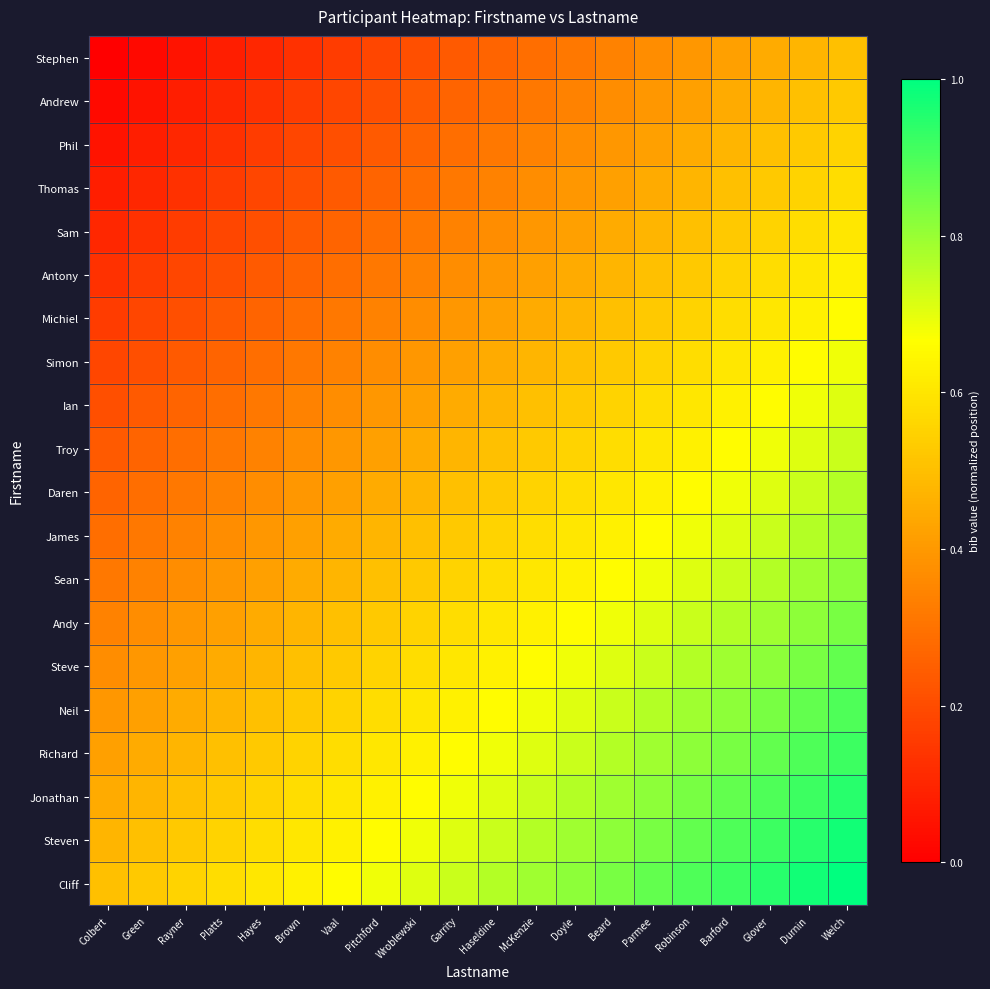

Reading left to right, transcribe all the data shown in this chart.

Stephen: Colbert=0.0	Green=0.0	Rayner=0.1	Platts=0.1	Hayes=0.1	Brown=0.1	Vaal=0.2	Pitchford=0.2	Wroblewski=0.2	Garrity=0.2	Haseldine=0.3	McKenzie=0.3	Doyle=0.3	Beard=0.3	Parmee=0.4	Robinson=0.4	Barford=0.4	Glover=0.4	Durnin=0.5	Welch=0.5
Andrew: Colbert=0.0	Green=0.1	Rayner=0.1	Platts=0.1	Hayes=0.1	Brown=0.2	Vaal=0.2	Pitchford=0.2	Wroblewski=0.2	Garrity=0.3	Haseldine=0.3	McKenzie=0.3	Doyle=0.3	Beard=0.4	Parmee=0.4	Robinson=0.4	Barford=0.4	Glover=0.5	Durnin=0.5	Welch=0.5
Phil: Colbert=0.1	Green=0.1	Rayner=0.1	Platts=0.1	Hayes=0.2	Brown=0.2	Vaal=0.2	Pitchford=0.2	Wroblewski=0.3	Garrity=0.3	Haseldine=0.3	McKenzie=0.3	Doyle=0.4	Beard=0.4	Parmee=0.4	Robinson=0.4	Barford=0.5	Glover=0.5	Durnin=0.5	Welch=0.6
Thomas: Colbert=0.1	Green=0.1	Rayner=0.1	Platts=0.2	Hayes=0.2	Brown=0.2	Vaal=0.2	Pitchford=0.3	Wroblewski=0.3	Garrity=0.3	Haseldine=0.3	McKenzie=0.4	Doyle=0.4	Beard=0.4	Parmee=0.4	Robinson=0.5	Barford=0.5	Glover=0.5	Durnin=0.6	Welch=0.6
Sam: Colbert=0.1	Green=0.1	Rayner=0.2	Platts=0.2	Hayes=0.2	Brown=0.2	Vaal=0.3	Pitchford=0.3	Wroblewski=0.3	Garrity=0.3	Haseldine=0.4	McKenzie=0.4	Doyle=0.4	Beard=0.4	Parmee=0.5	Robinson=0.5	Barford=0.5	Glover=0.6	Durnin=0.6	Welch=0.6
Antony: Colbert=0.1	Green=0.2	Rayner=0.2	Platts=0.2	Hayes=0.2	Brown=0.3	Vaal=0.3	Pitchford=0.3	Wroblewski=0.3	Garrity=0.4	Haseldine=0.4	McKenzie=0.4	Doyle=0.4	Beard=0.5	Parmee=0.5	Robinson=0.5	Barford=0.6	Glover=0.6	Durnin=0.6	Welch=0.6
Michiel: Colbert=0.2	Green=0.2	Rayner=0.2	Platts=0.2	Hayes=0.3	Brown=0.3	Vaal=0.3	Pitchford=0.3	Wroblewski=0.4	Garrity=0.4	Haseldine=0.4	McKenzie=0.4	Doyle=0.5	Beard=0.5	Parmee=0.5	Robinson=0.6	Barford=0.6	Glover=0.6	Durnin=0.6	Welch=0.7
Simon: Colbert=0.2	Green=0.2	Rayner=0.2	Platts=0.3	Hayes=0.3	Brown=0.3	Vaal=0.3	Pitchford=0.4	Wroblewski=0.4	Garrity=0.4	Haseldine=0.4	McKenzie=0.5	Doyle=0.5	Beard=0.5	Parmee=0.6	Robinson=0.6	Barford=0.6	Glover=0.6	Durnin=0.7	Welch=0.7
Ian: Colbert=0.2	Green=0.2	Rayner=0.3	Platts=0.3	Hayes=0.3	Brown=0.3	Vaal=0.4	Pitchford=0.4	Wroblewski=0.4	Garrity=0.4	Haseldine=0.5	McKenzie=0.5	Doyle=0.5	Beard=0.6	Parmee=0.6	Robinson=0.6	Barford=0.6	Glover=0.7	Durnin=0.7	Welch=0.7
Troy: Colbert=0.2	Green=0.3	Rayner=0.3	Platts=0.3	Hayes=0.3	Brown=0.4	Vaal=0.4	Pitchford=0.4	Wroblewski=0.4	Garrity=0.5	Haseldine=0.5	McKenzie=0.5	Doyle=0.6	Beard=0.6	Parmee=0.6	Robinson=0.6	Barford=0.7	Glover=0.7	Durnin=0.7	Welch=0.7
Daren: Colbert=0.3	Green=0.3	Rayner=0.3	Platts=0.3	Hayes=0.4	Brown=0.4	Vaal=0.4	Pitchford=0.4	Wroblewski=0.5	Garrity=0.5	Haseldine=0.5	McKenzie=0.6	Doyle=0.6	Beard=0.6	Parmee=0.6	Robinson=0.7	Barford=0.7	Glover=0.7	Durnin=0.7	Welch=0.8
James: Colbert=0.3	Green=0.3	Rayner=0.3	Platts=0.4	Hayes=0.4	Brown=0.4	Vaal=0.4	Pitchford=0.5	Wroblewski=0.5	Garrity=0.5	Haseldine=0.6	McKenzie=0.6	Doyle=0.6	Beard=0.6	Parmee=0.7	Robinson=0.7	Barford=0.7	Glover=0.7	Durnin=0.8	Welch=0.8
Sean: Colbert=0.3	Green=0.3	Rayner=0.4	Platts=0.4	Hayes=0.4	Brown=0.4	Vaal=0.5	Pitchford=0.5	Wroblewski=0.5	Garrity=0.6	Haseldine=0.6	McKenzie=0.6	Doyle=0.6	Beard=0.7	Parmee=0.7	Robinson=0.7	Barford=0.7	Glover=0.8	Durnin=0.8	Welch=0.8
Andy: Colbert=0.3	Green=0.4	Rayner=0.4	Platts=0.4	Hayes=0.4	Brown=0.5	Vaal=0.5	Pitchford=0.5	Wroblewski=0.6	Garrity=0.6	Haseldine=0.6	McKenzie=0.6	Doyle=0.7	Beard=0.7	Parmee=0.7	Robinson=0.7	Barford=0.8	Glover=0.8	Durnin=0.8	Welch=0.8
Steve: Colbert=0.4	Green=0.4	Rayner=0.4	Platts=0.4	Hayes=0.5	Brown=0.5	Vaal=0.5	Pitchford=0.6	Wroblewski=0.6	Garrity=0.6	Haseldine=0.6	McKenzie=0.7	Doyle=0.7	Beard=0.7	Parmee=0.7	Robinson=0.8	Barford=0.8	Glover=0.8	Durnin=0.8	Welch=0.9
Neil: Colbert=0.4	Green=0.4	Rayner=0.4	Platts=0.5	Hayes=0.5	Brown=0.5	Vaal=0.6	Pitchford=0.6	Wroblewski=0.6	Garrity=0.6	Haseldine=0.7	McKenzie=0.7	Doyle=0.7	Beard=0.7	Parmee=0.8	Robinson=0.8	Barford=0.8	Glover=0.8	Durnin=0.9	Welch=0.9
Richard: Colbert=0.4	Green=0.4	Rayner=0.5	Platts=0.5	Hayes=0.5	Brown=0.6	Vaal=0.6	Pitchford=0.6	Wroblewski=0.6	Garrity=0.7	Haseldine=0.7	McKenzie=0.7	Doyle=0.7	Beard=0.8	Parmee=0.8	Robinson=0.8	Barford=0.8	Glover=0.9	Durnin=0.9	Welch=0.9
Jonathan: Colbert=0.4	Green=0.5	Rayner=0.5	Platts=0.5	Hayes=0.6	Brown=0.6	Vaal=0.6	Pitchford=0.6	Wroblewski=0.7	Garrity=0.7	Haseldine=0.7	McKenzie=0.7	Doyle=0.8	Beard=0.8	Parmee=0.8	Robinson=0.8	Barford=0.9	Glover=0.9	Durnin=0.9	Welch=0.9
Steven: Colbert=0.5	Green=0.5	Rayner=0.5	Platts=0.6	Hayes=0.6	Brown=0.6	Vaal=0.6	Pitchford=0.7	Wroblewski=0.7	Garrity=0.7	Haseldine=0.7	McKenzie=0.8	Doyle=0.8	Beard=0.8	Parmee=0.8	Robinson=0.9	Barford=0.9	Glover=0.9	Durnin=0.9	Welch=1.0
Cliff: Colbert=0.5	Green=0.5	Rayner=0.6	Platts=0.6	Hayes=0.6	Brown=0.6	Vaal=0.7	Pitchford=0.7	Wroblewski=0.7	Garrity=0.7	Haseldine=0.8	McKenzie=0.8	Doyle=0.8	Beard=0.8	Parmee=0.9	Robinson=0.9	Barford=0.9	Glover=0.9	Durnin=1.0	Welch=1.0